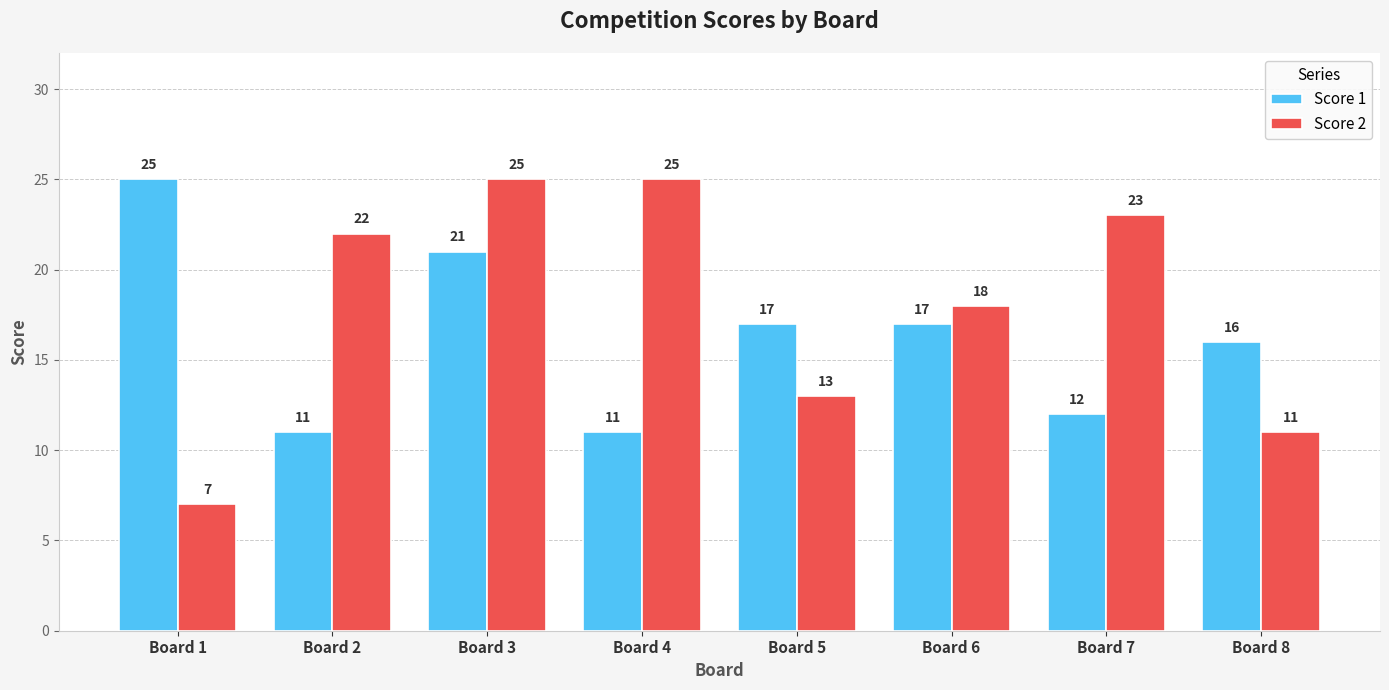

Reading left to right, what are all the values shown in this chart?

Score 1: Board 1=25	Board 2=11	Board 3=21	Board 4=11	Board 5=17	Board 6=17	Board 7=12	Board 8=16
Score 2: Board 1=7	Board 2=22	Board 3=25	Board 4=25	Board 5=13	Board 6=18	Board 7=23	Board 8=11